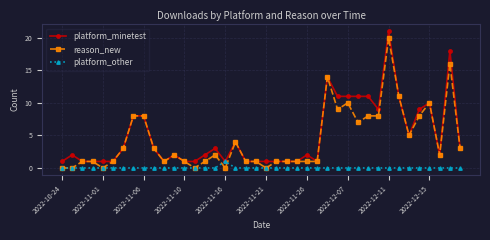

What is the value of the reason_new point at the 33rd from the left?

20